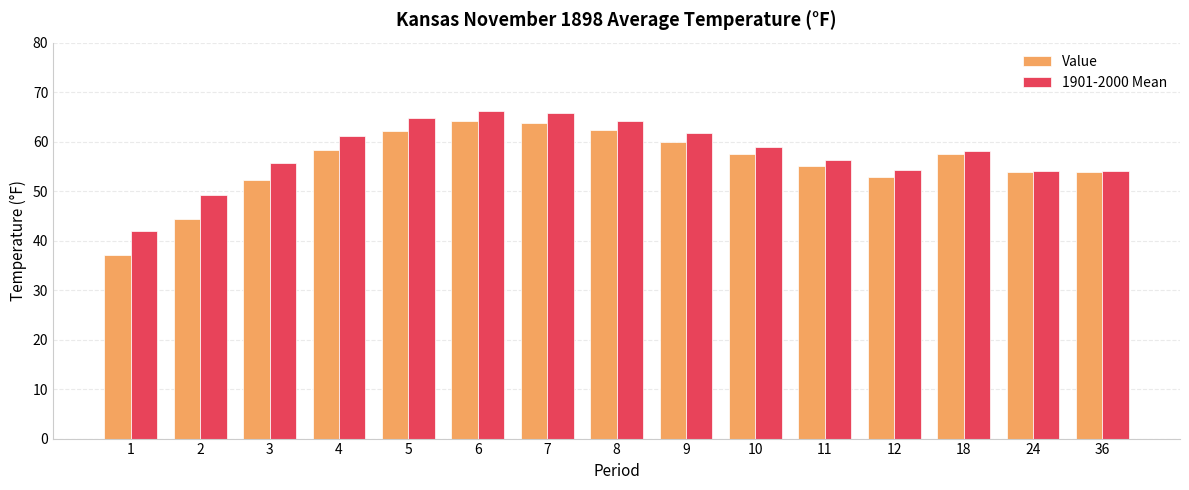

Rank the series at 3 from highest to lowest value.

1901-2000 Mean, Value